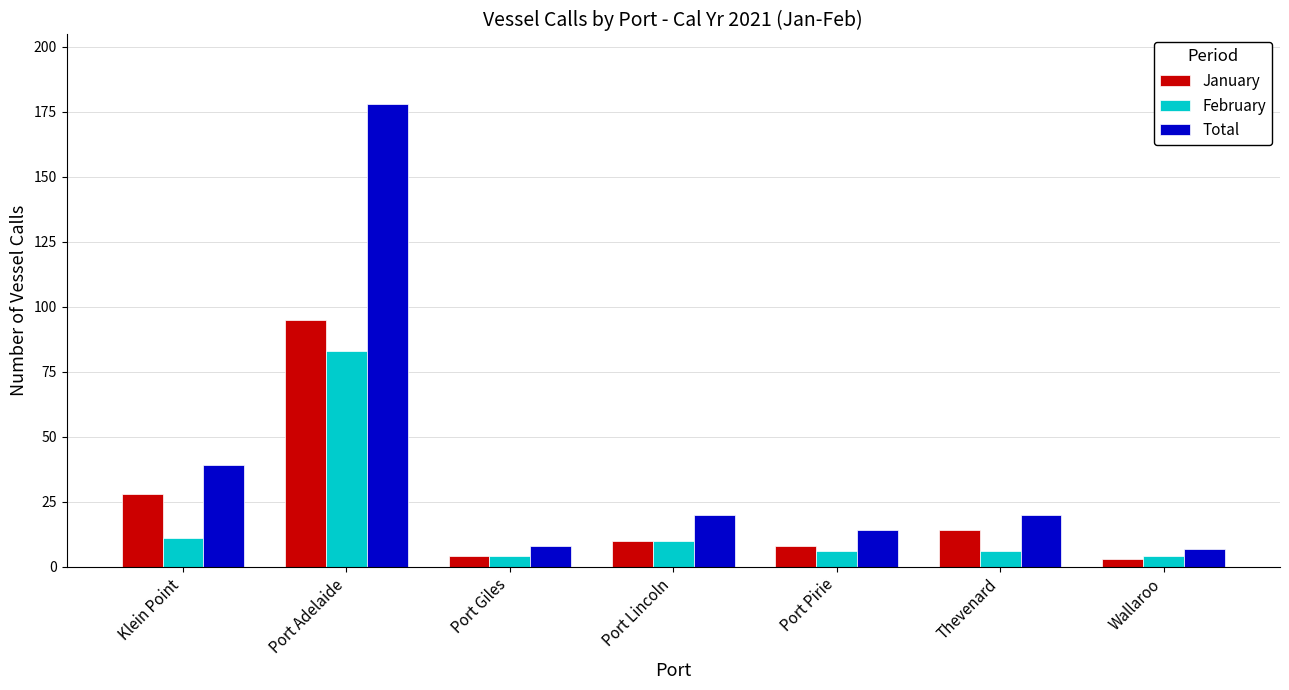

What is the difference between the highest and lowest values at Port Giles?

4